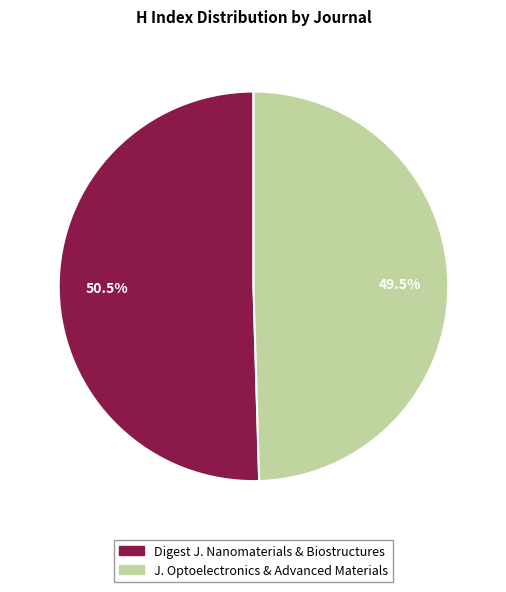

Does any single category account for the majority?

Yes